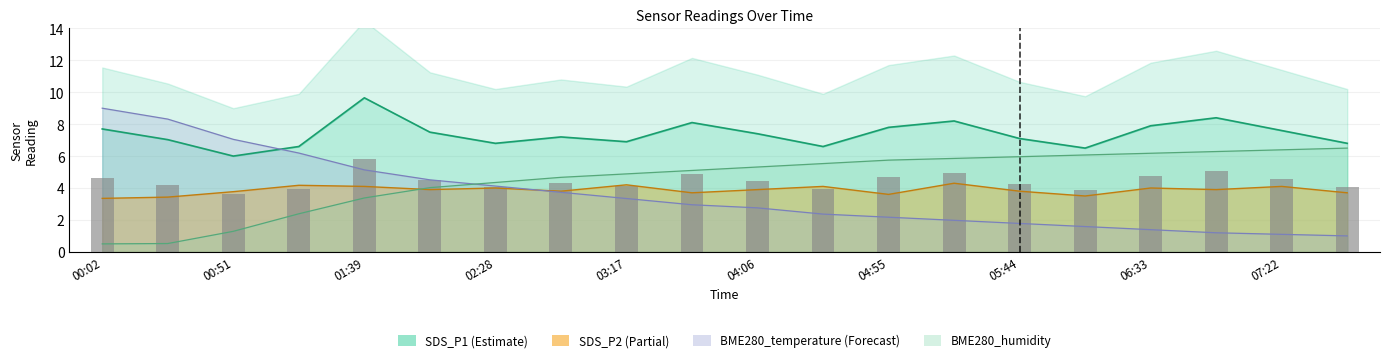

What is the average value of the SDS_P2 series?

3.9